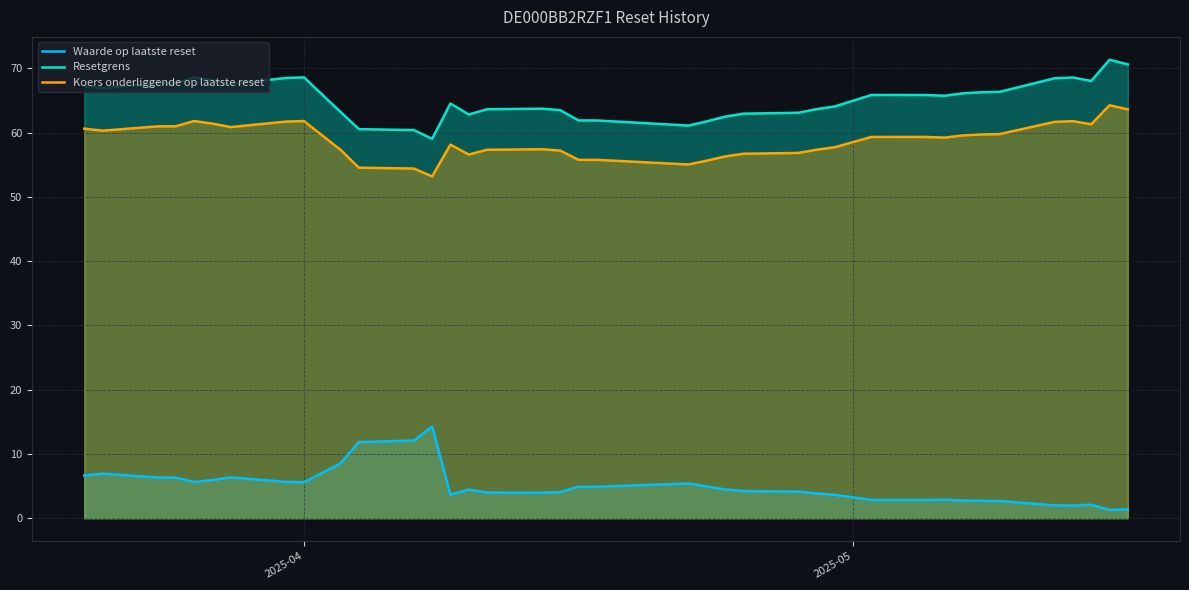

What is the value of the Waarde op laatste reset point at the 11th from the left?

11.8